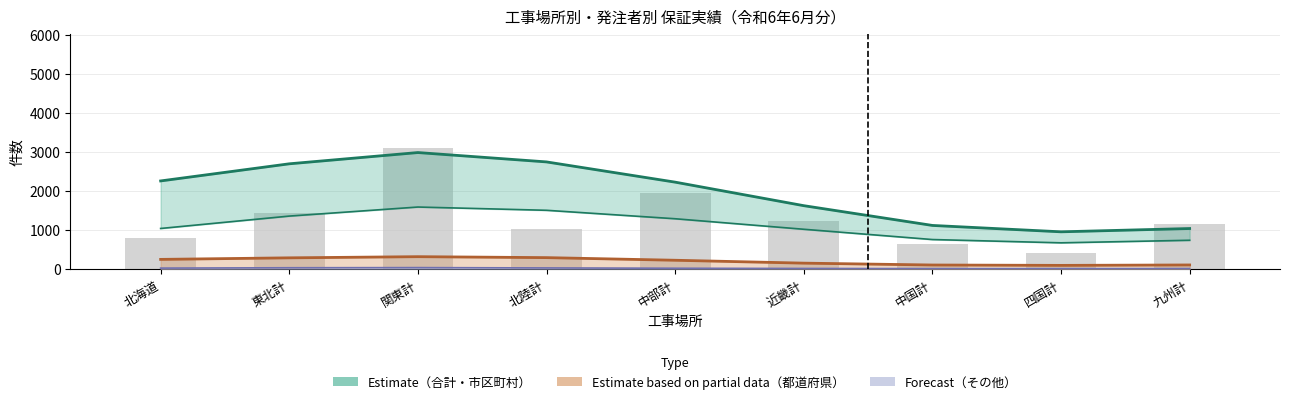

The value of 都道府県（部分） at 東北計 is 117.8. True or false?

False